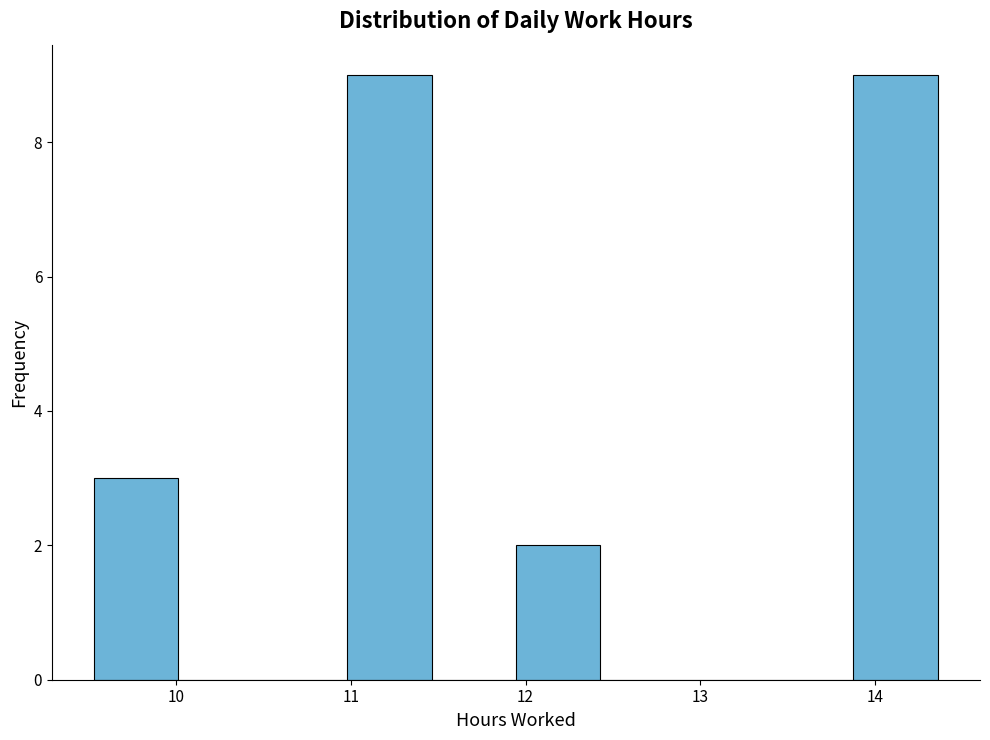

Reading left to right, transcribe this chart: for each bar, give the range it covers on the x-axis and its height. Neither the bar edges nor the heights are printed on the chart, so give them approximately, as read against the axes.

9.5 to 10.0: 3
10.0 to 10.5: 0
10.5 to 11.0: 0
11.0 to 11.5: 9
11.5 to 11.9: 0
11.9 to 12.4: 2
12.4 to 12.9: 0
12.9 to 13.4: 0
13.4 to 13.9: 0
13.9 to 14.4: 9